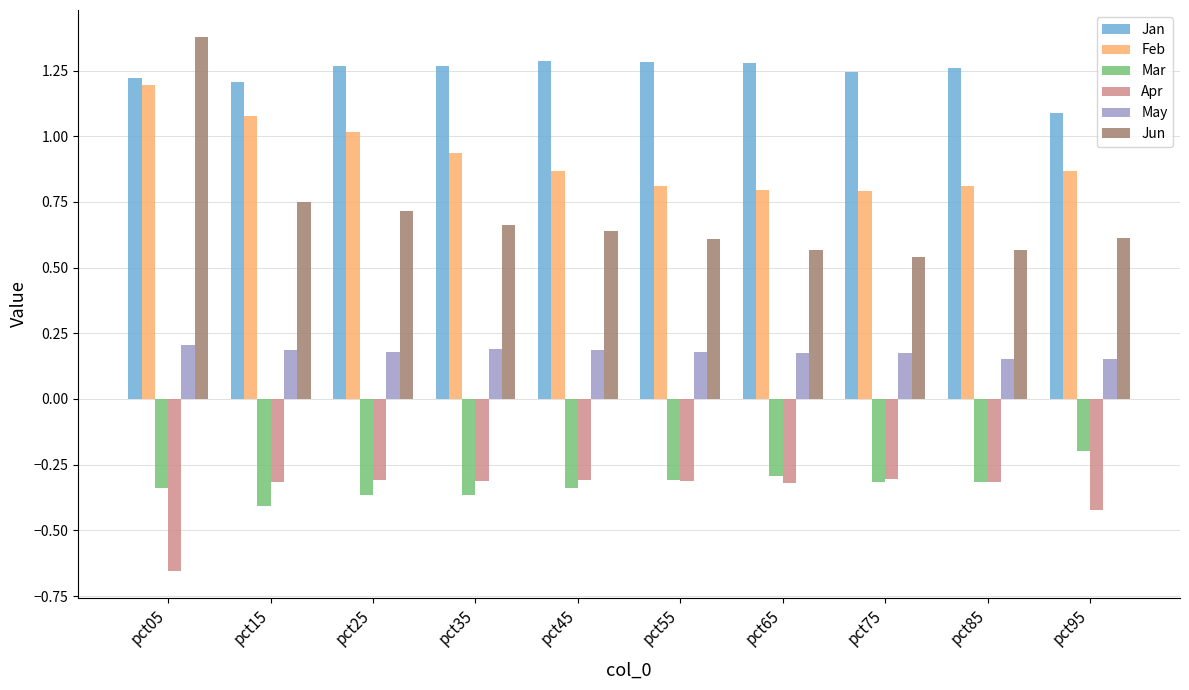

At which category is the sum across all series the highest?

pct05